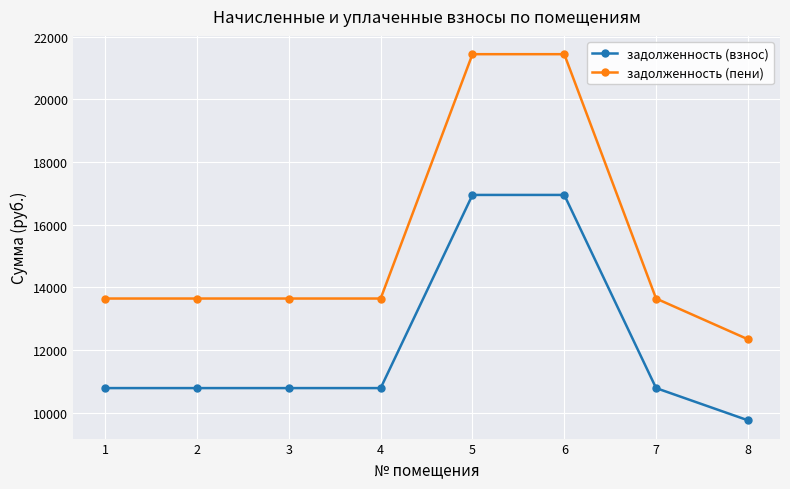

What are all the series names shown in the legend?

задолженность (взнос), задолженность (пени)